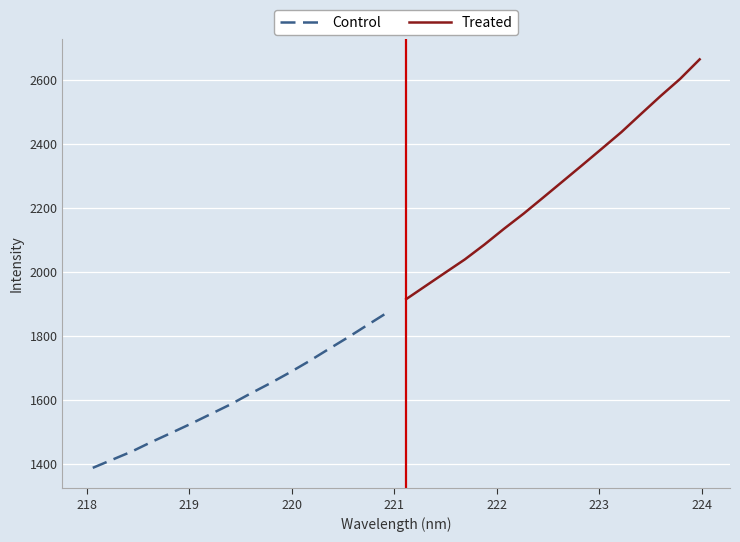

What is the minimum value for Control?

1387.9